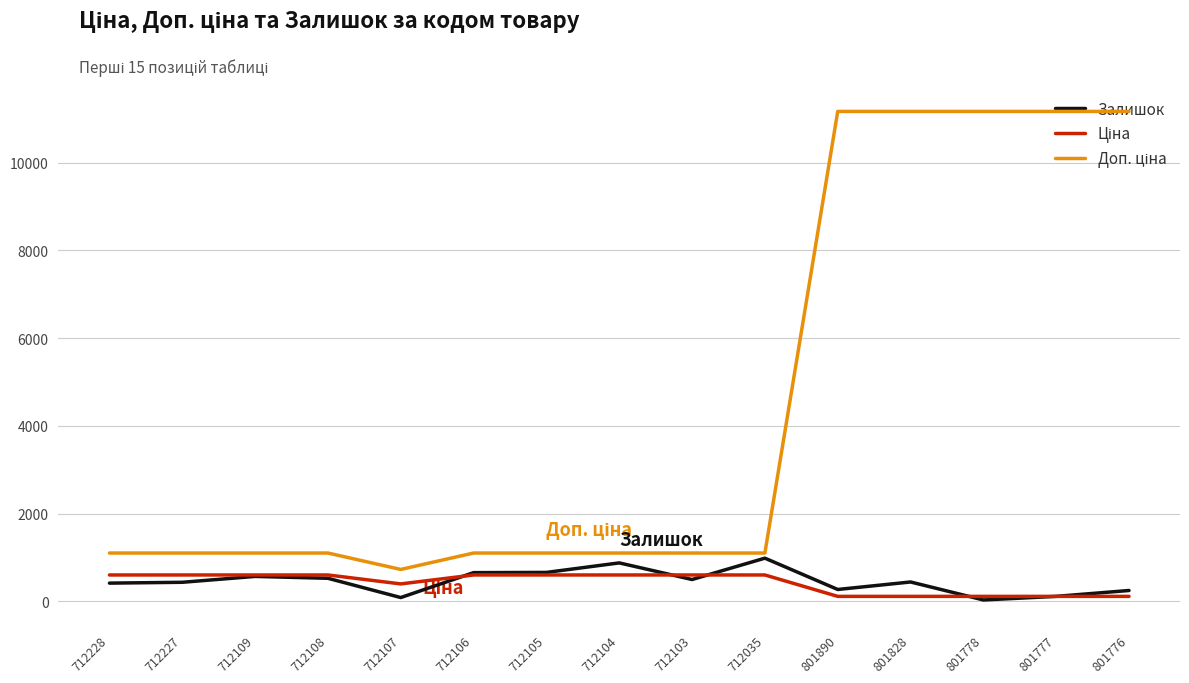

What is the difference between the highest and lowest values at 712106?

500.1